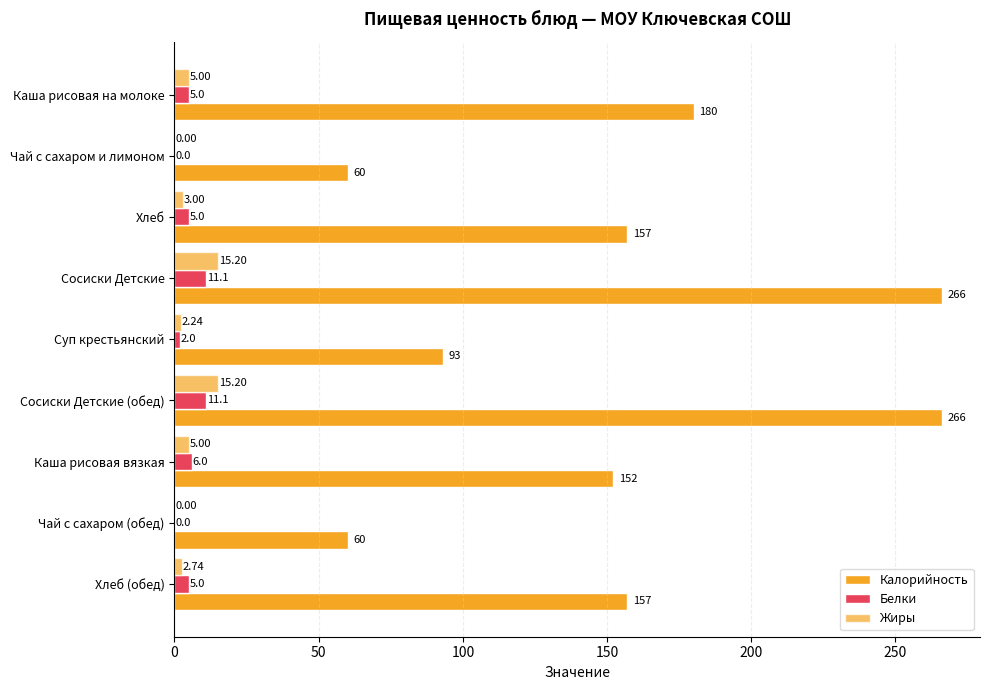

How many categories are shown in the chart?

9